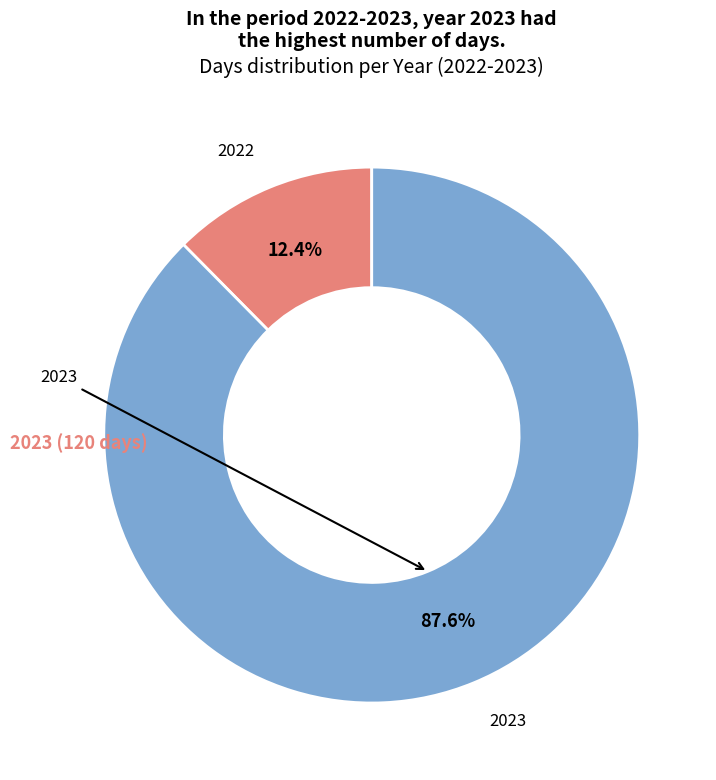

What is the majority slice?

2023